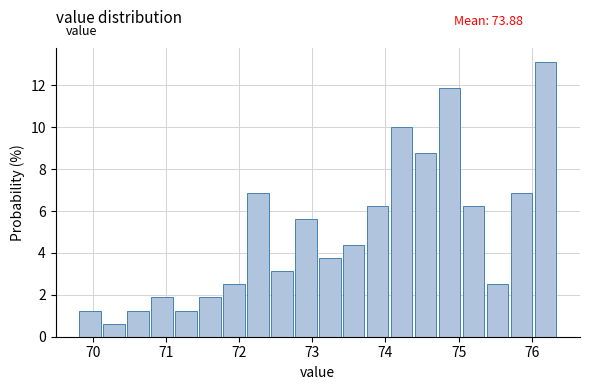

Read against the x-axis, roughly where is the centre of the tallest bar?

76.2